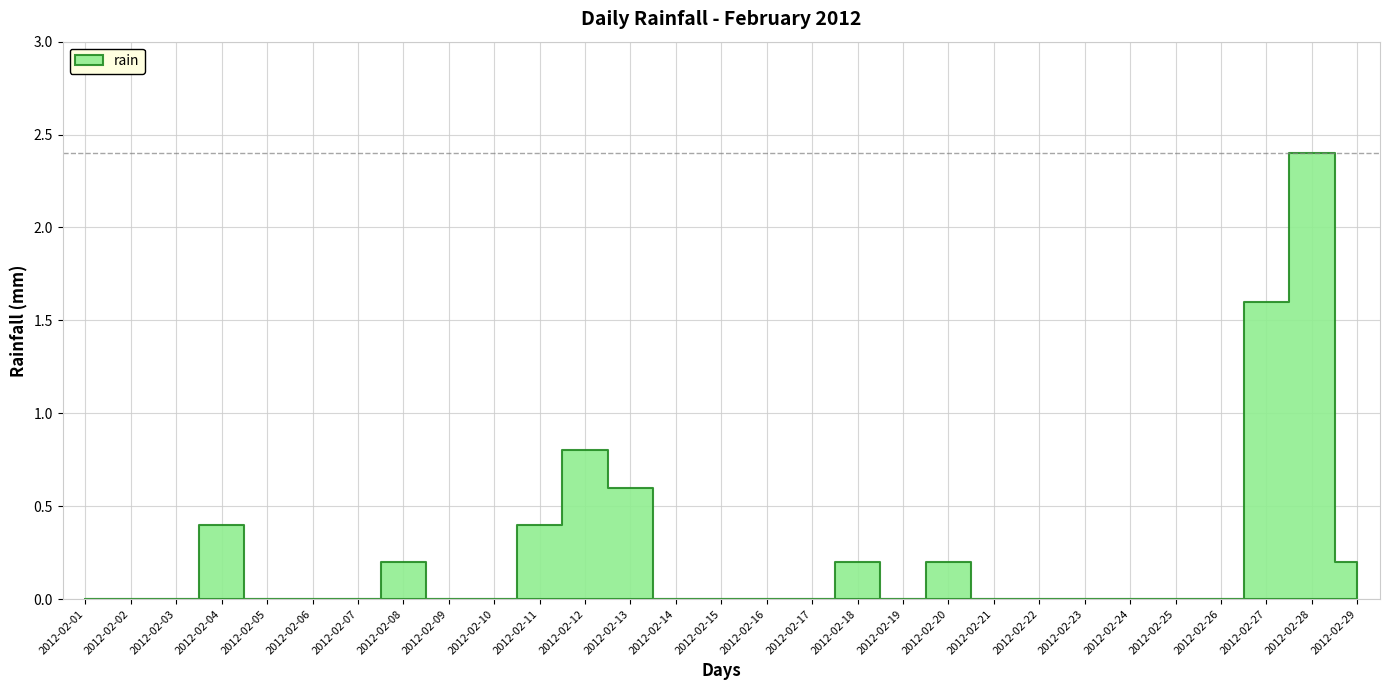

At which label is the value closest to 1?

2012-02-12